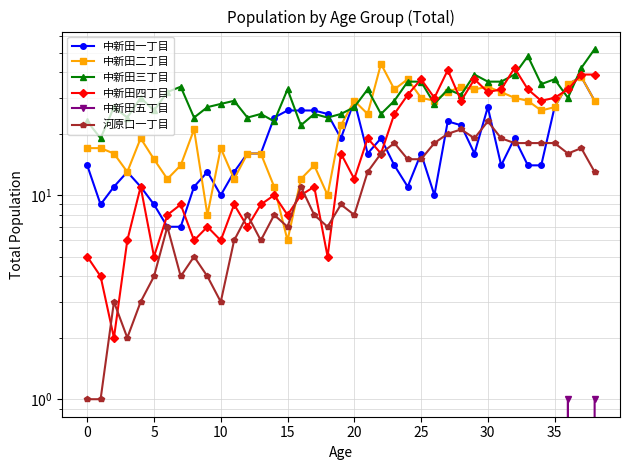

What is the label of the 15th point from the right?

24